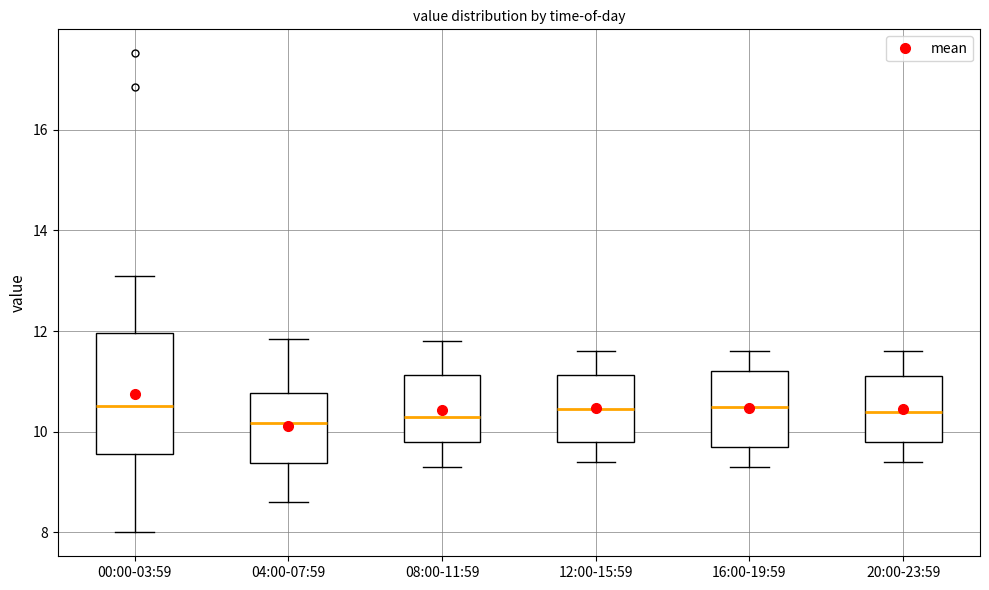

Reading left to right, read every box against the y-axis: the position of its median line, the range the box covers, and the ends of its whiskers. The values are not printed on the chart, so give them approximately, as read against the axis.

00:00-03:59: median 10.6, box 9.6 to 12.0, whiskers 8.0 to 13.2
04:00-07:59: median 10.2, box 9.4 to 10.8, whiskers 8.6 to 11.8
08:00-11:59: median 10.4, box 9.8 to 11.2, whiskers 9.4 to 11.8
12:00-15:59: median 10.4, box 9.8 to 11.2, whiskers 9.4 to 11.6
16:00-19:59: median 10.6, box 9.8 to 11.2, whiskers 9.4 to 11.6
20:00-23:59: median 10.4, box 9.8 to 11.2, whiskers 9.4 to 11.6